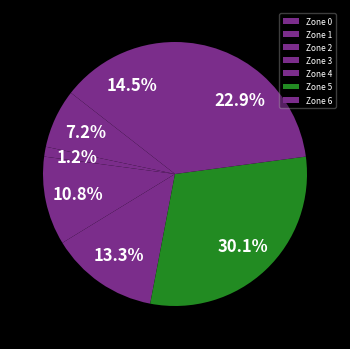

Is Zone 0 the majority of the pie?

No